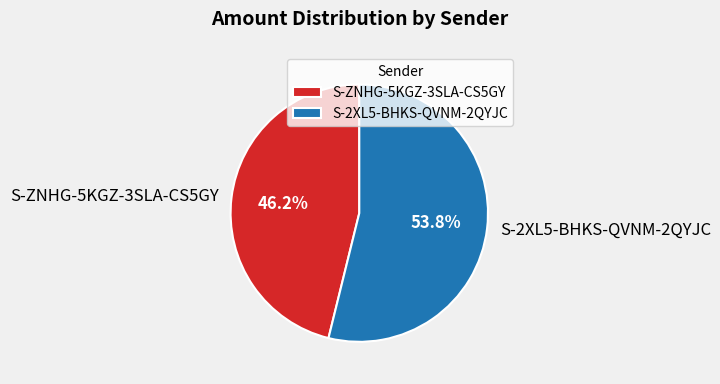

To the nearest percent, what is the average slice percentage?

50%